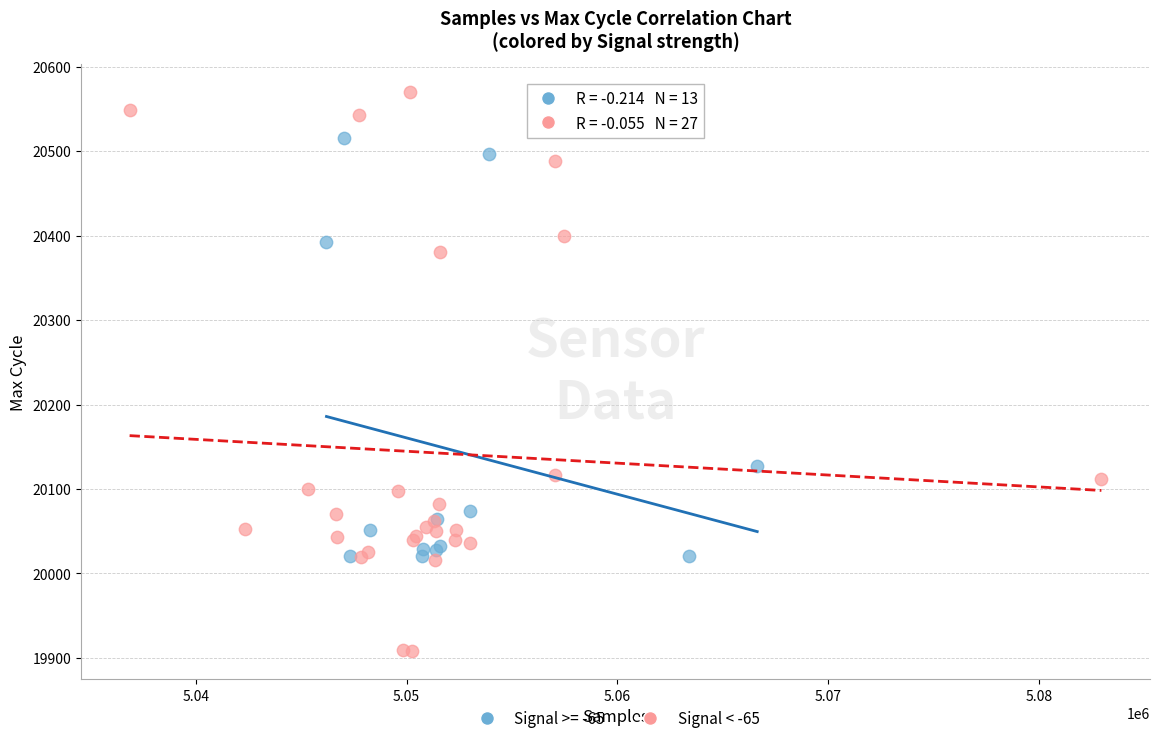

Which series has the largest Y range (max minus min)?

Signal < -65